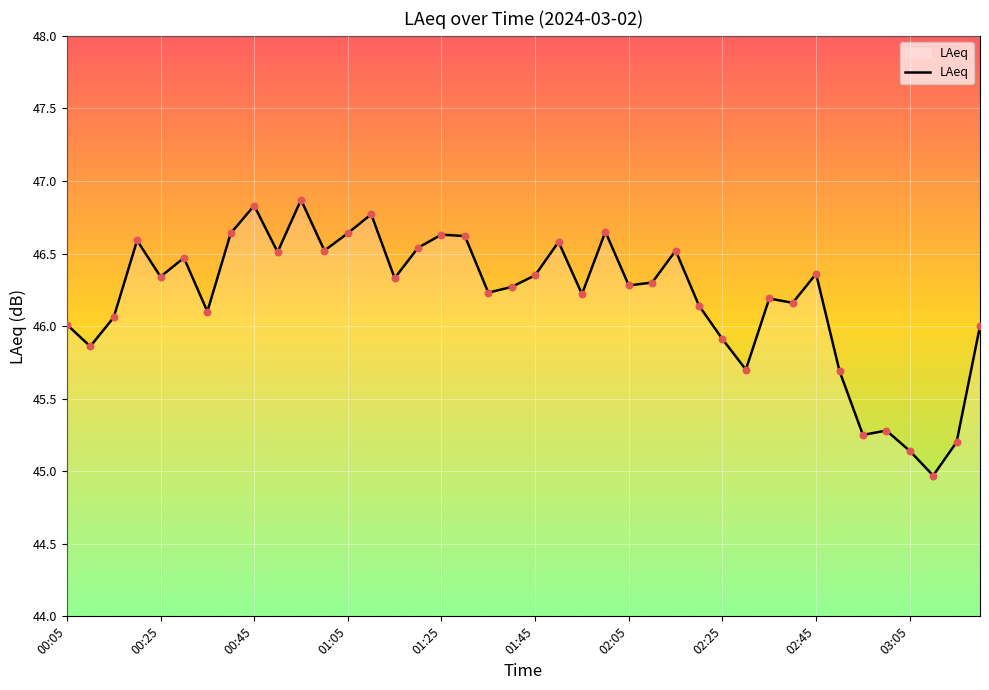

How many lines are shown in the chart?

1